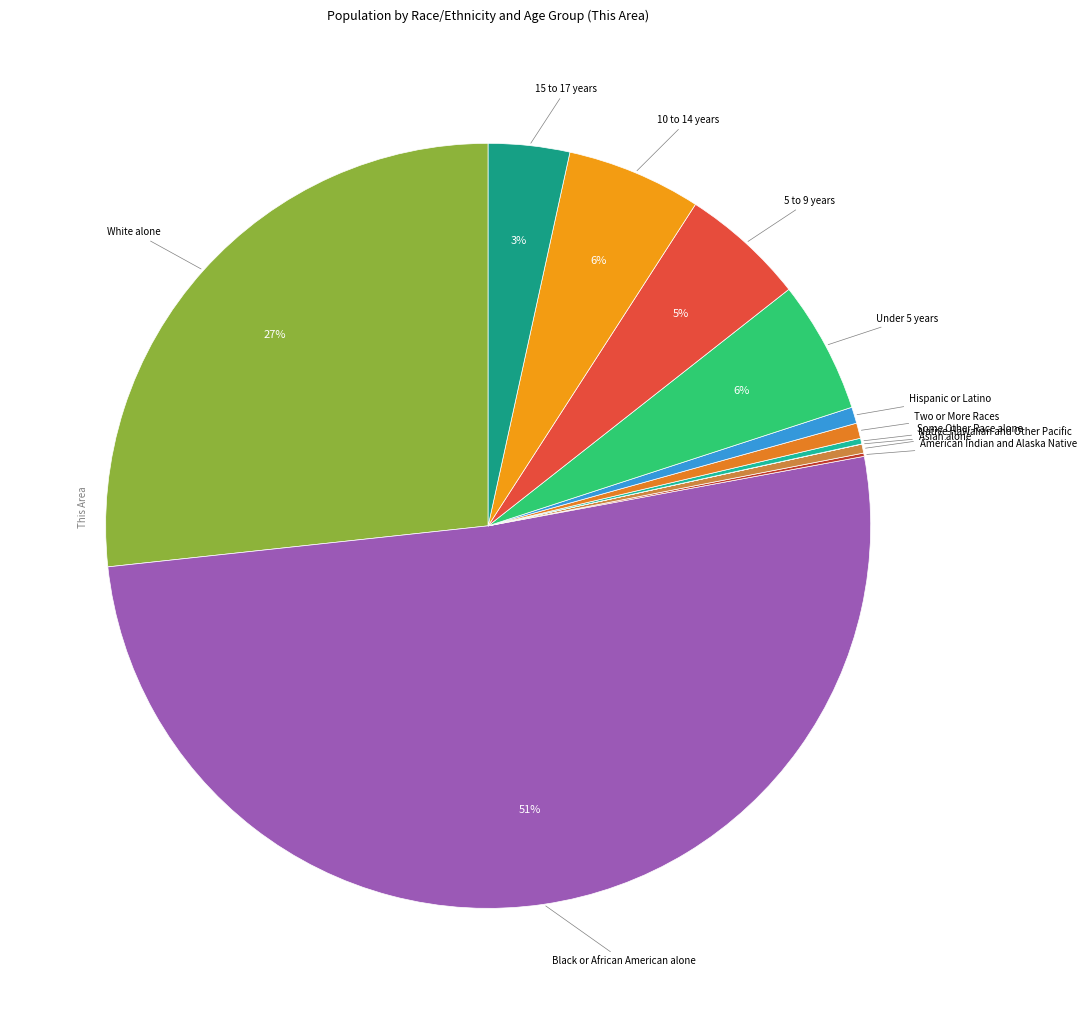

Do Asian alone and Black or African American alone together represent more than half of the pie?

Yes